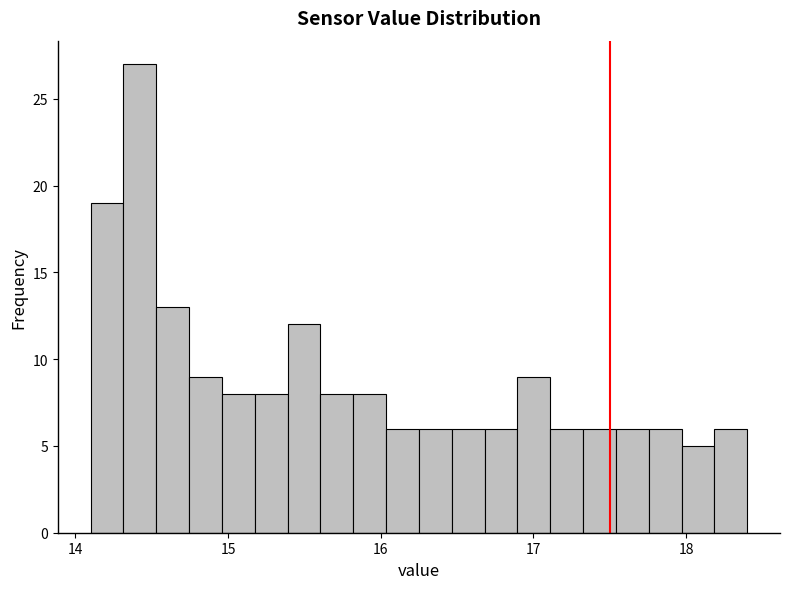

Around what value on the x-axis is the tallest bar? Give the approximate position of its centre, as read against the axis.

14.4